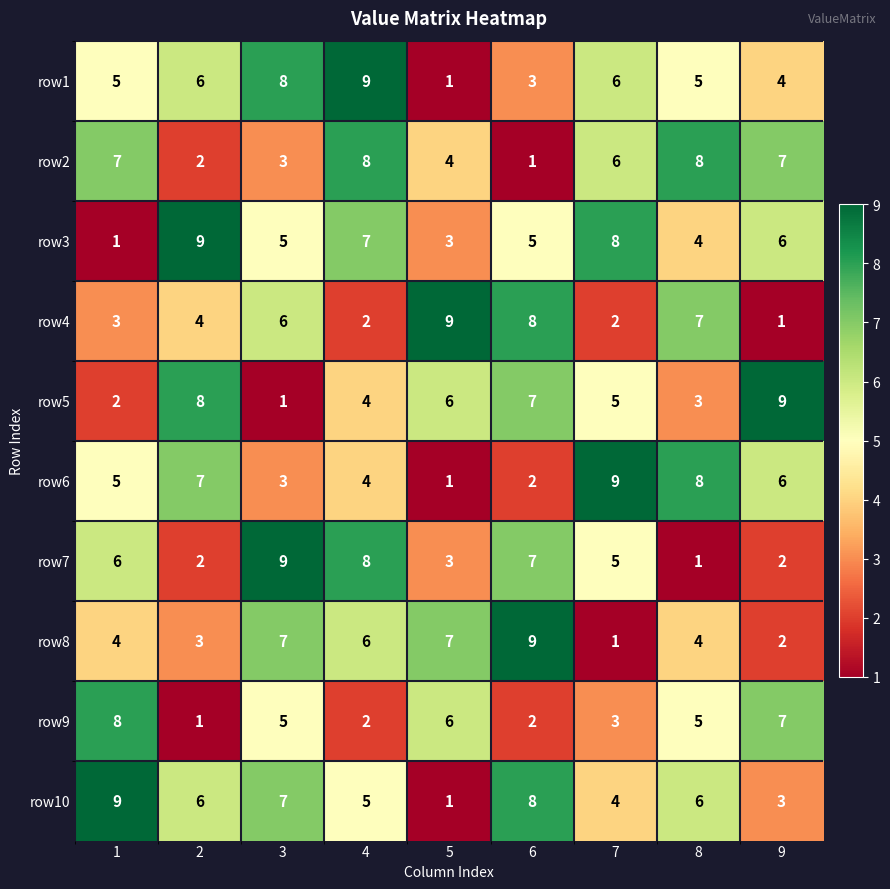

Which category has the lowest value in the row8 series?

7